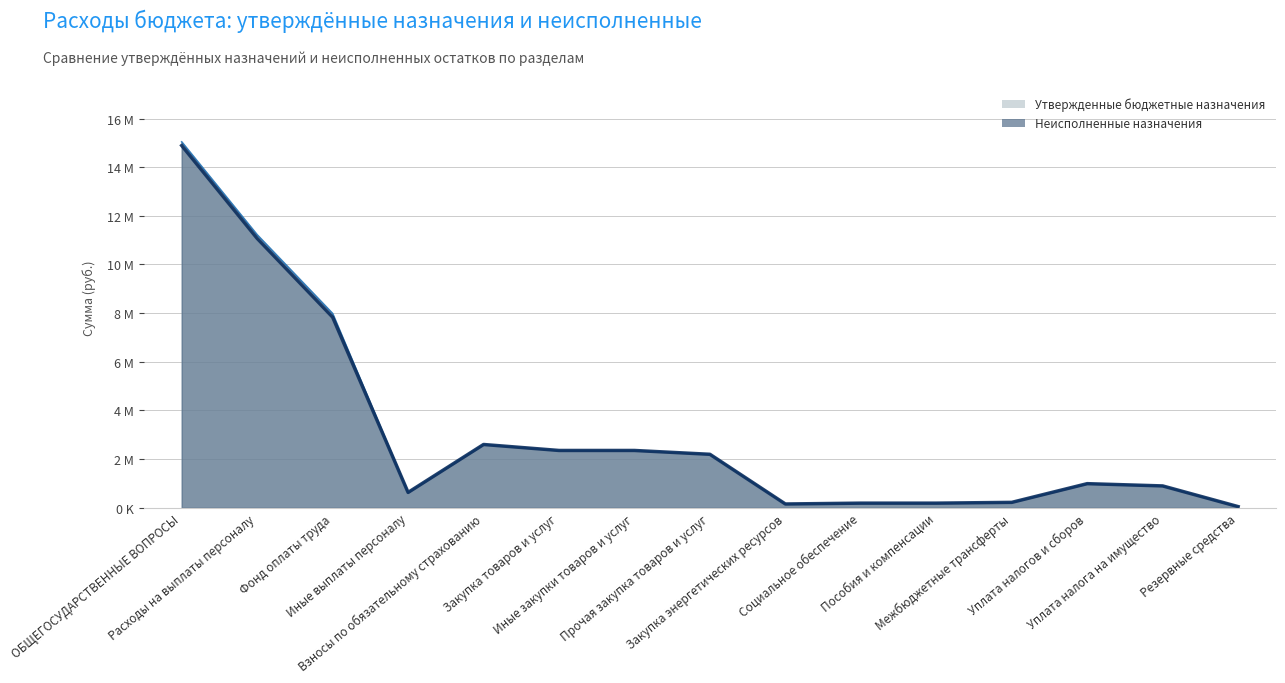

True or false: Неисполненные назначения and Утвержденные бюджетные назначения intersect in this chart.

False